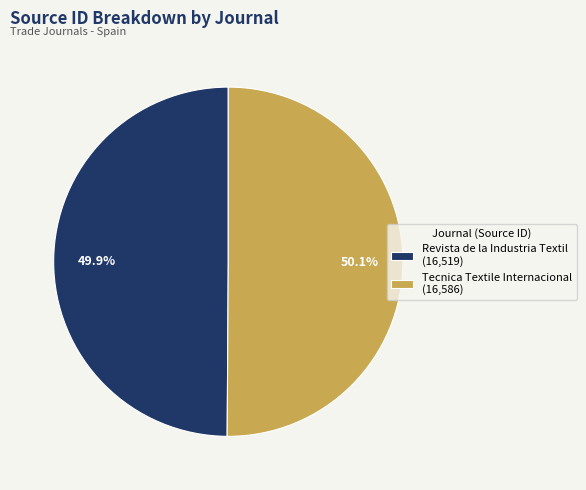

Is there a majority slice in this chart?

Yes